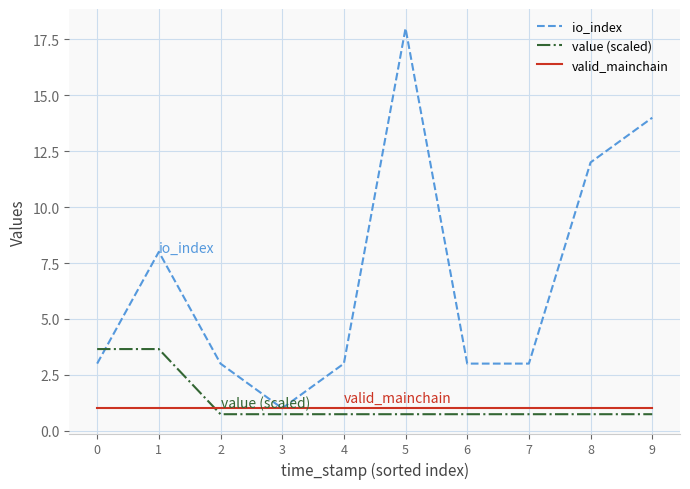

Rank the series by their maximum value, from lowest to highest.

valid_mainchain, value (scaled), io_index